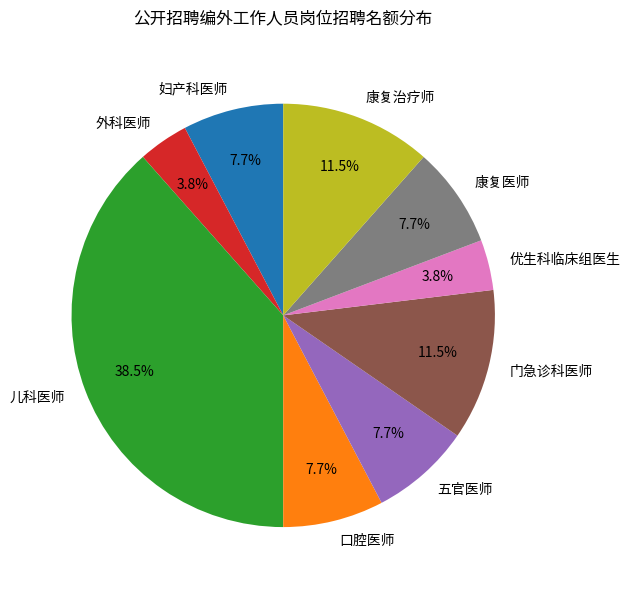

Does any single category account for the majority?

No